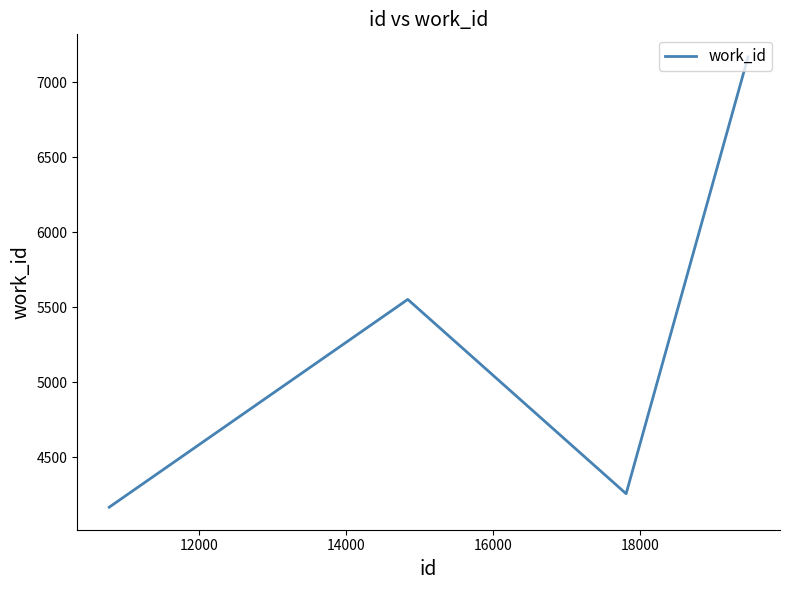

What is the minimum value shown in the chart?

4167